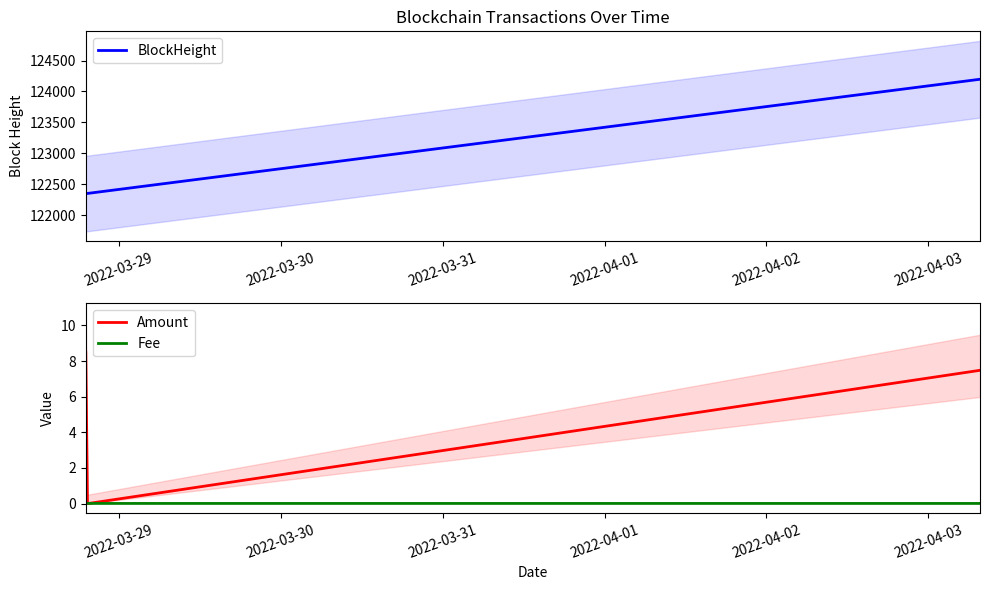

What is the lowest value of the BlockHeight series?

122345